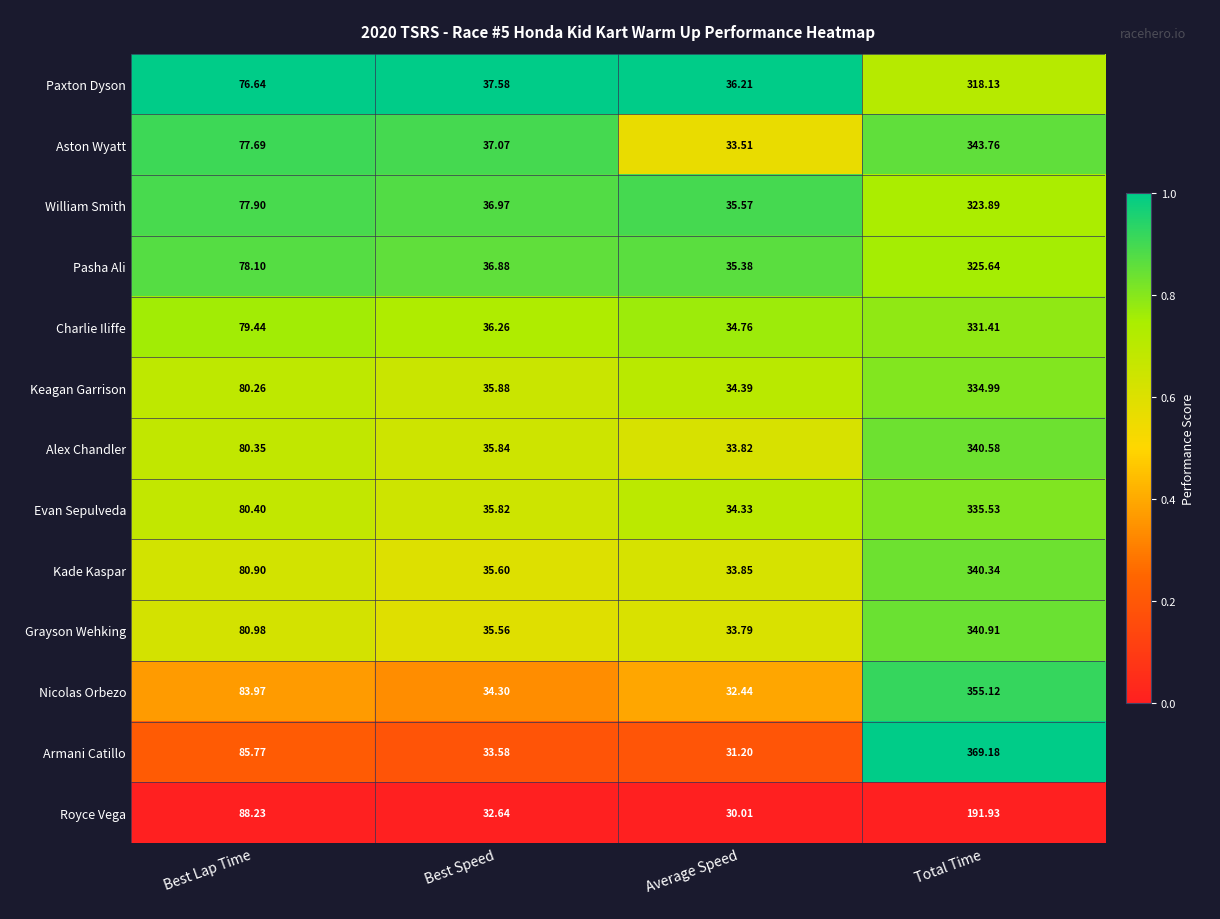

Which category has the lowest value across all series?

Average Speed